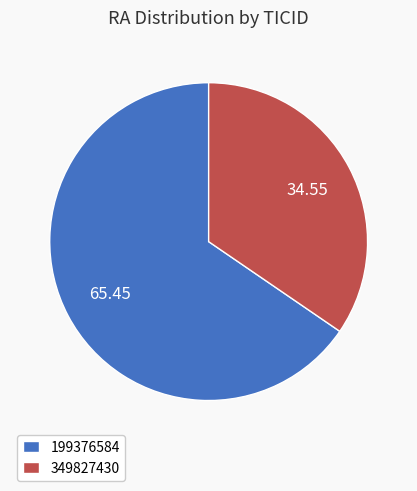

Which slice represents more than half of the pie?

199376584